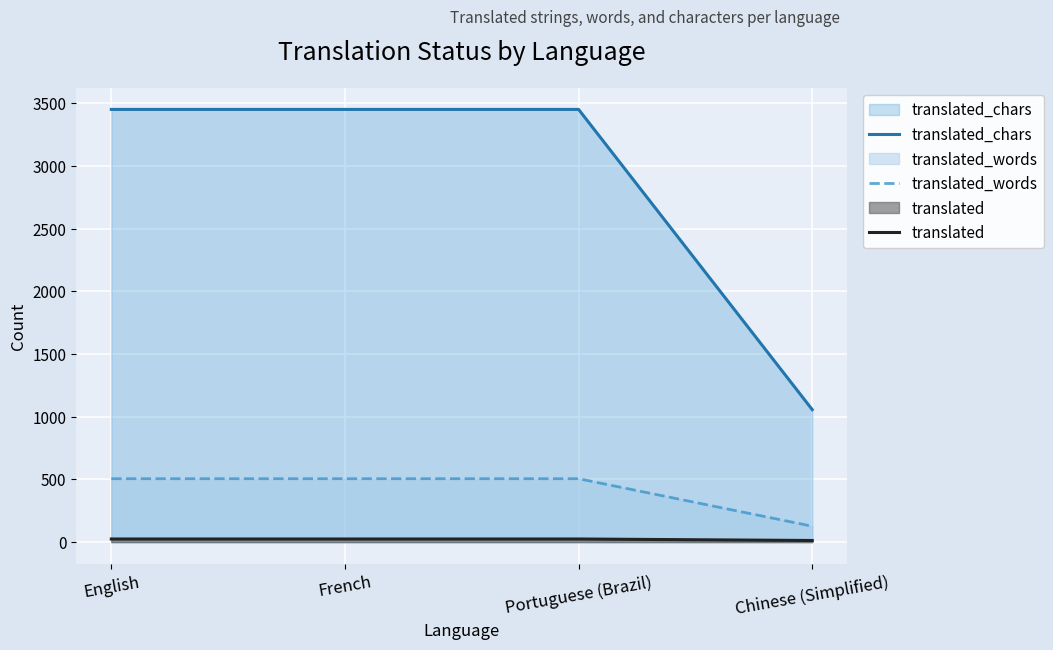

Which has a higher value, English or Portuguese (Brazil)?

English